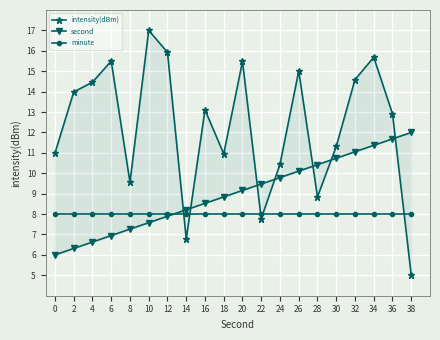

What is the value of the intensity(dBm) point at the 18th from the left?

15.7